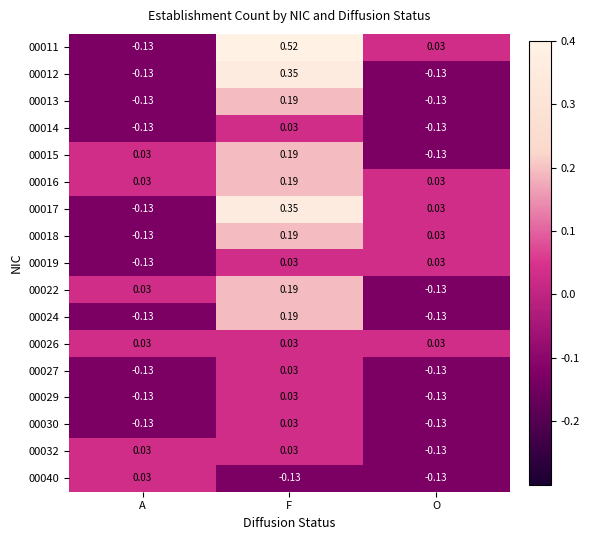

Which series changed the most between F and O?

00011